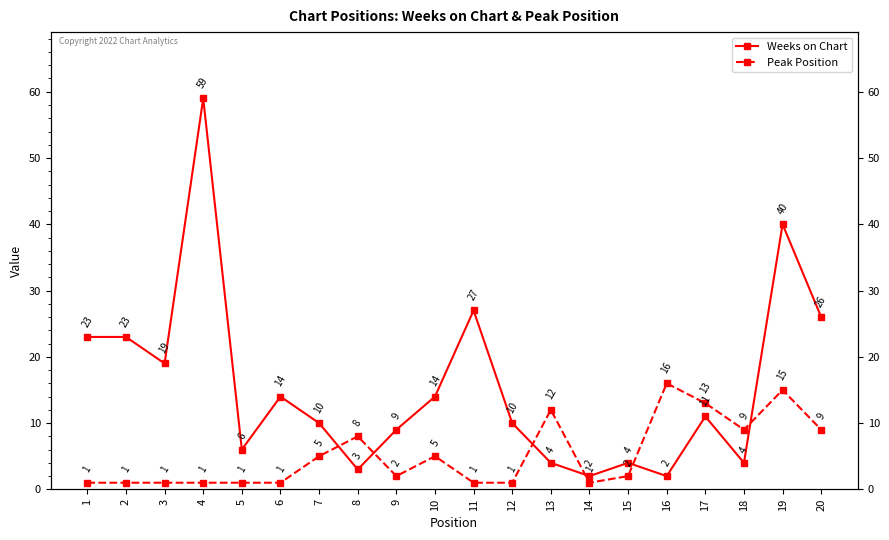

Reading left to right, what are all the values shown in this chart?

Weeks on Chart: 1=23	2=23	3=19	4=59	5=6	6=14	7=10	8=3	9=9	10=14	11=27	12=10	13=4	14=2	15=4	16=2	17=11	18=4	19=40	20=26
Peak Position: 1=1	2=1	3=1	4=1	5=1	6=1	7=5	8=8	9=2	10=5	11=1	12=1	13=12	14=1	15=2	16=16	17=13	18=9	19=15	20=9